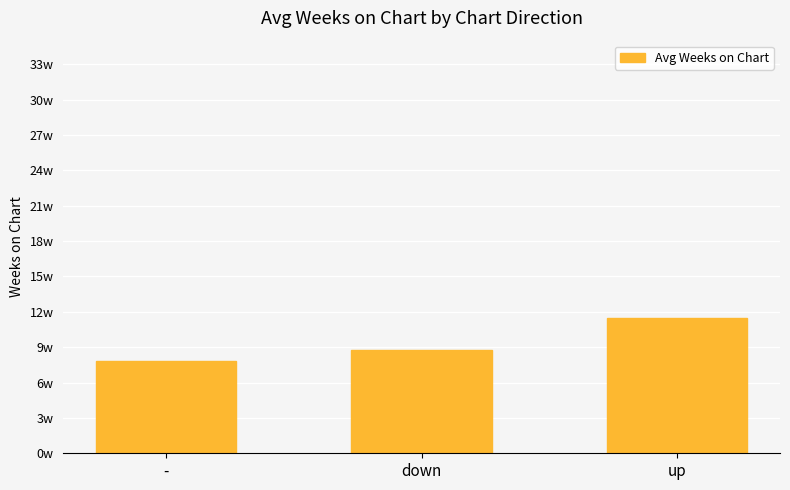

Read the value at down.

8.8